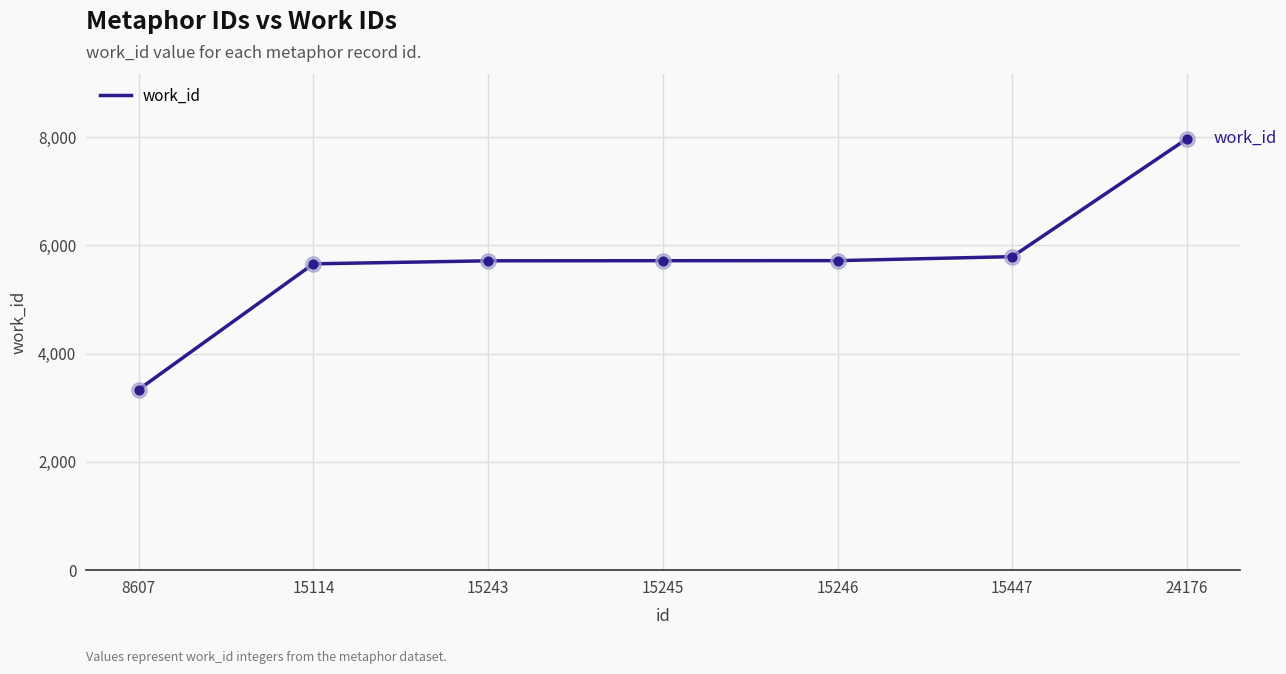

Which has a higher value, 8607 or 15447?

15447